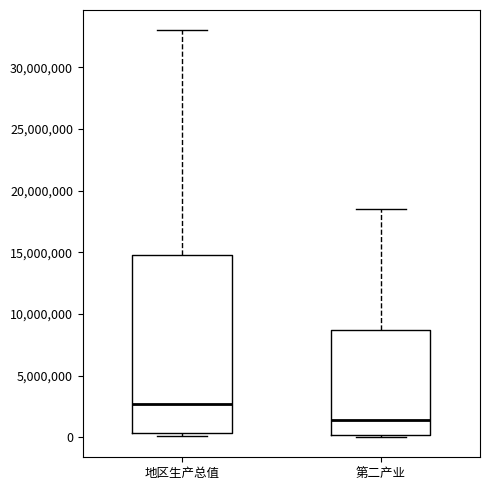

Which box is the tallest, from its lower edge to its upper edge?

地区生产总值